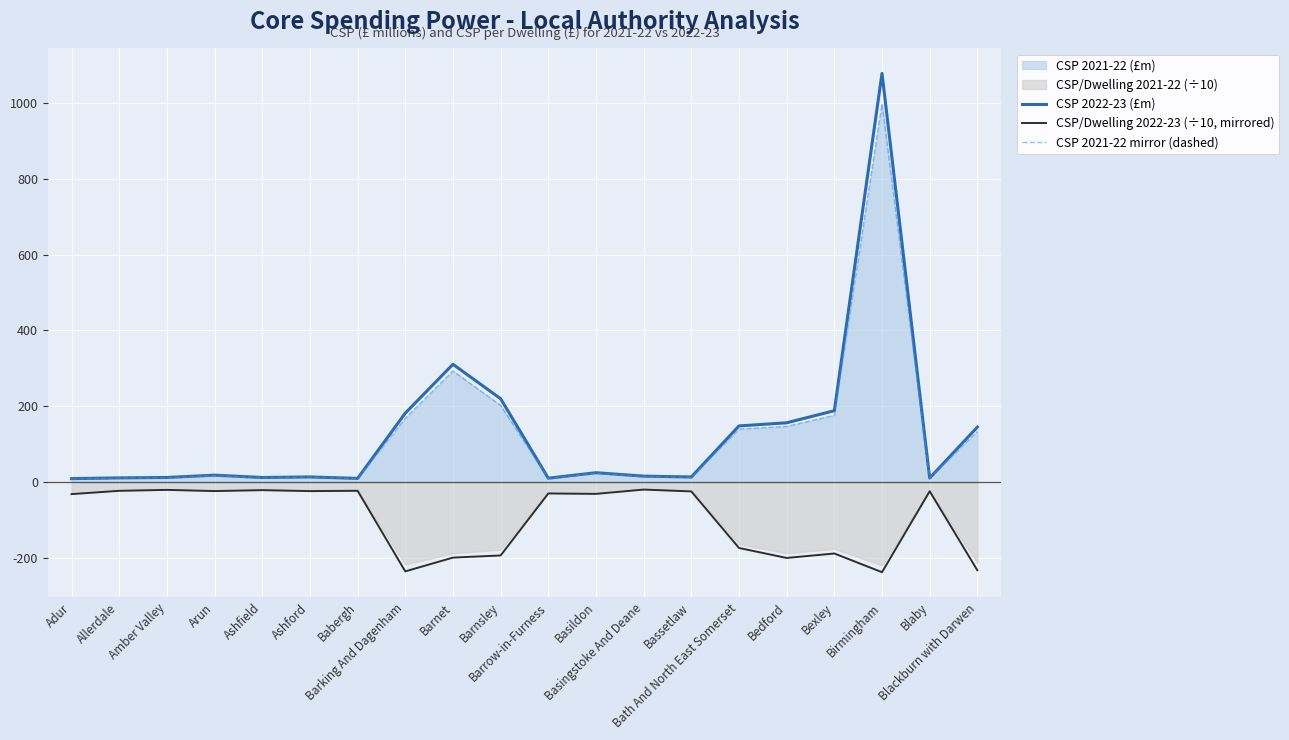

What is the average value of the CSP 2022-23 (£m) series?

129.4